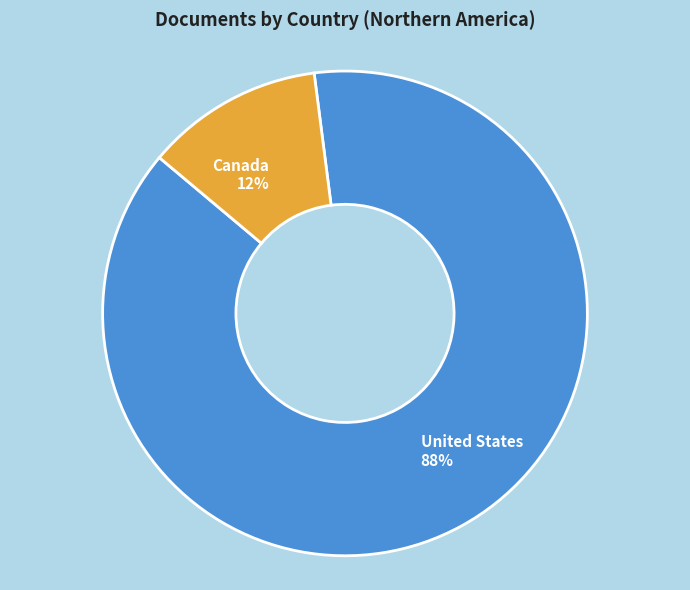

How many slices are in this pie chart?

2